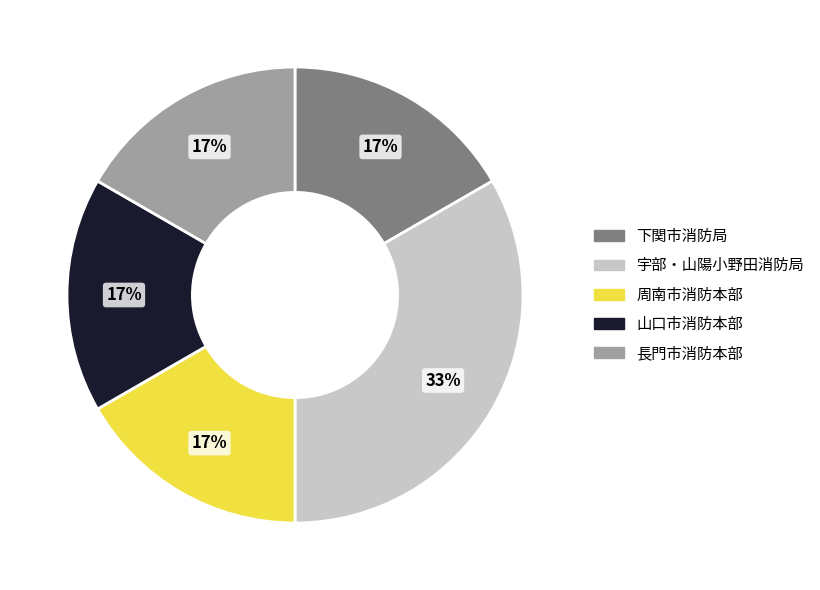

To the nearest percent, what is the average slice percentage?

20%